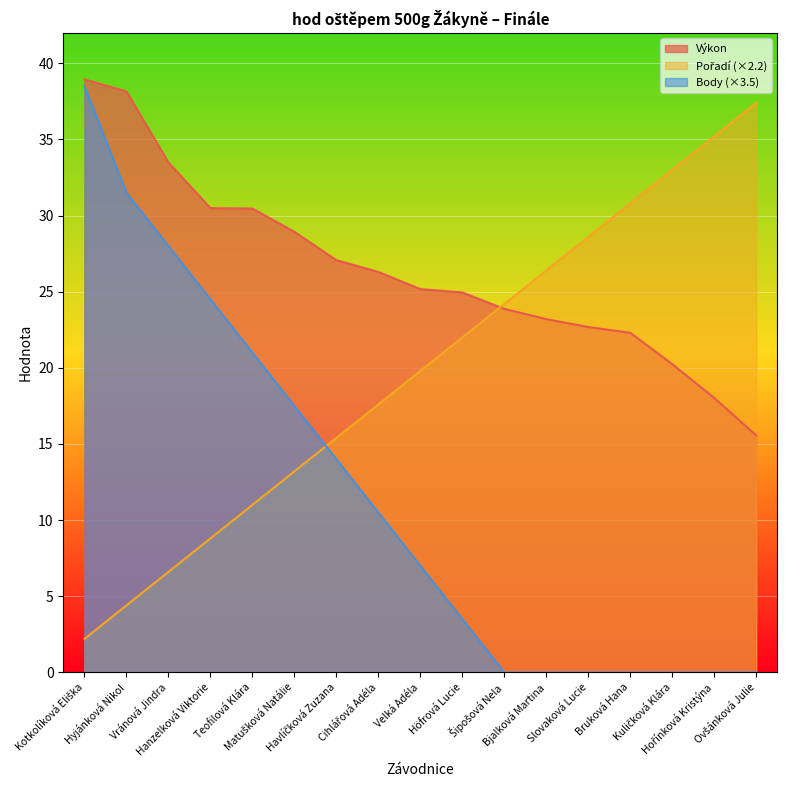

True or false: Body has more than 1 points higher than both neighbors.

False